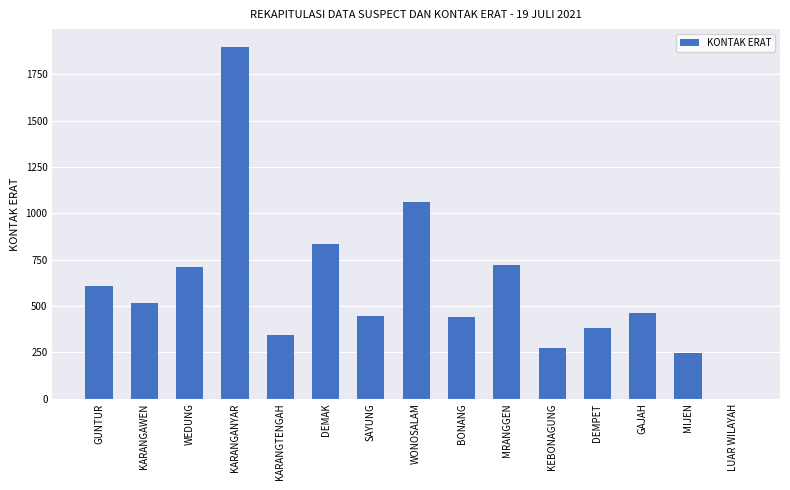

Does the chart contain stacked bars?

No